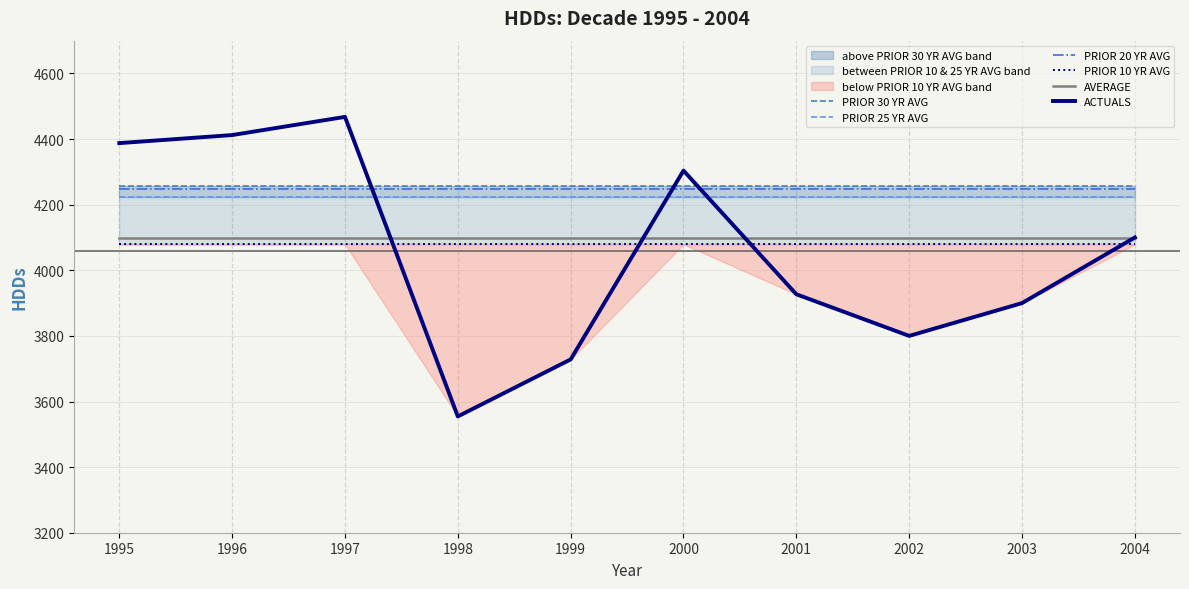

What is the spread (max minus min) of values at 1998?

703.4